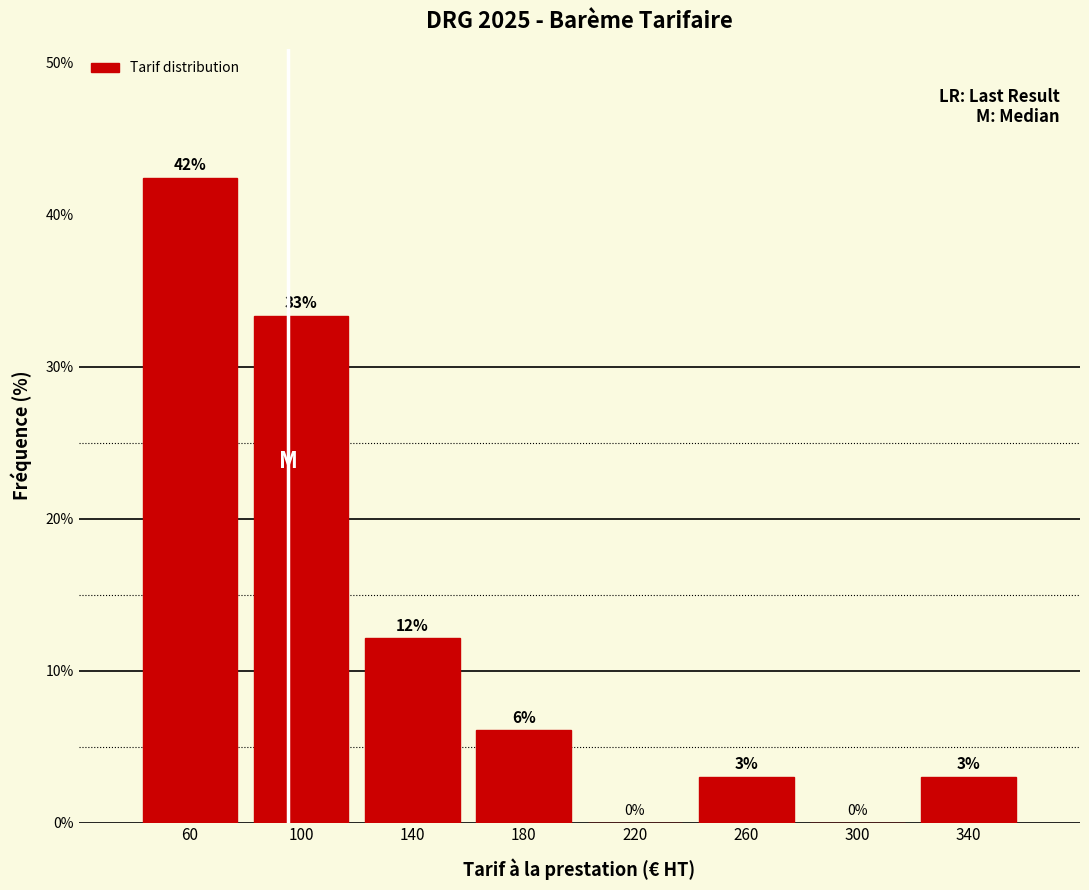

Which range on the x-axis has the tallest bar?

40 to 80